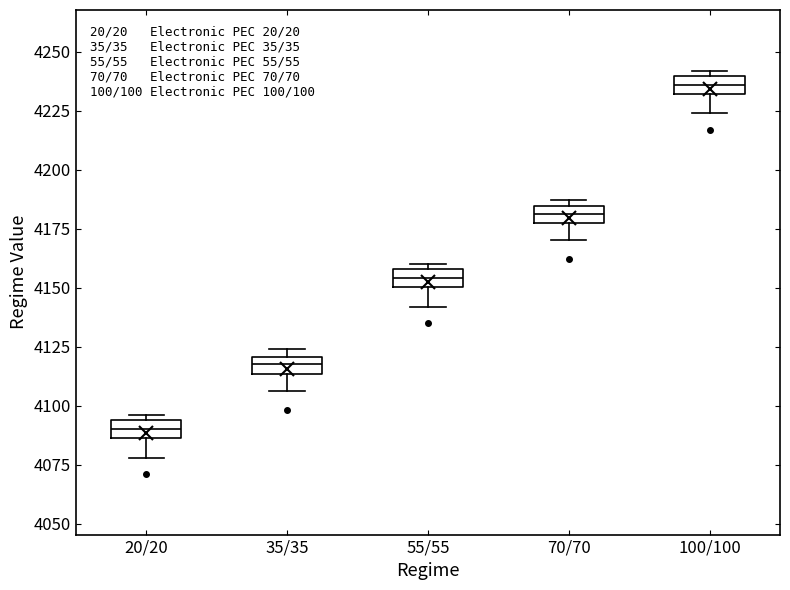

Where does the median line of the box for 20/20 sit on the y-axis? The values are not printed on the chart, so give them approximately, as read against the axis.

4090